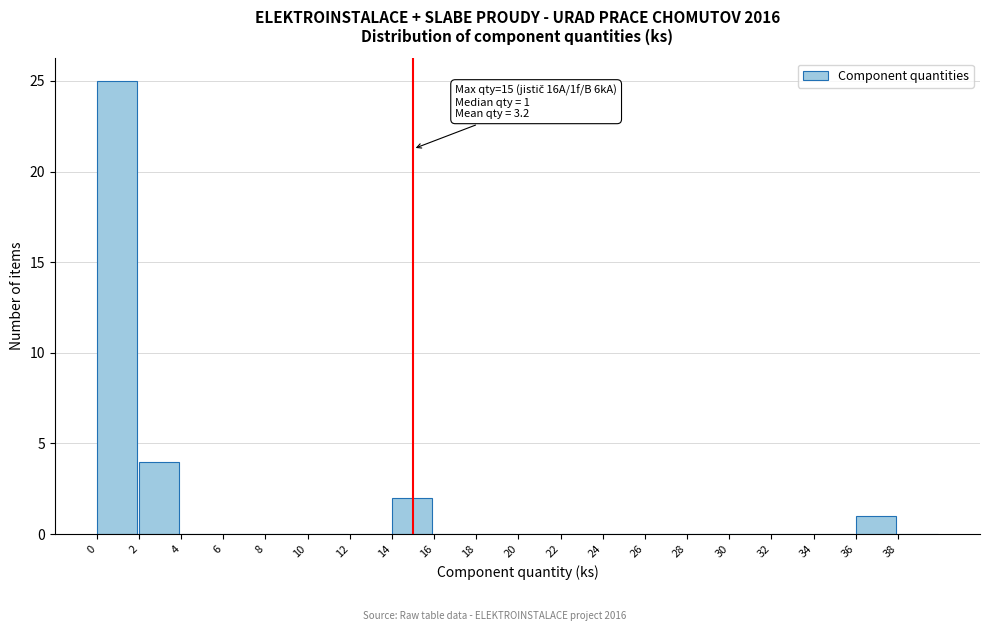

Which range on the x-axis has the tallest bar?

0 to 2